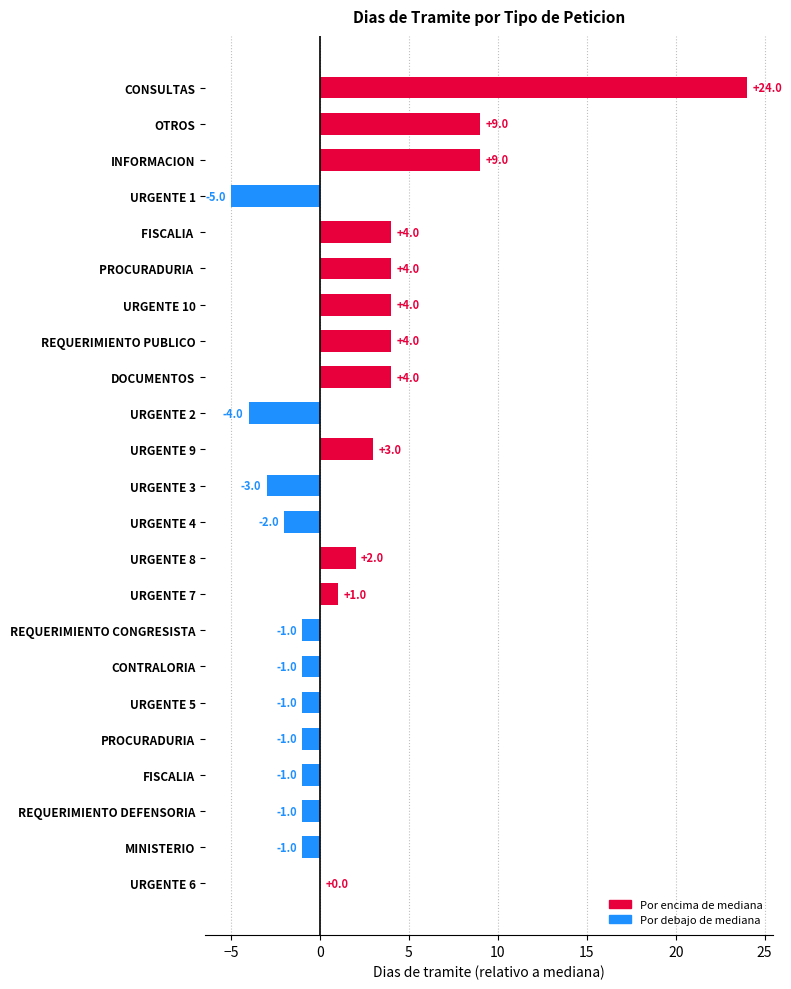

What is the sum of the values at REQUERIMIENTO DEFENSORIA and OTROS?

8